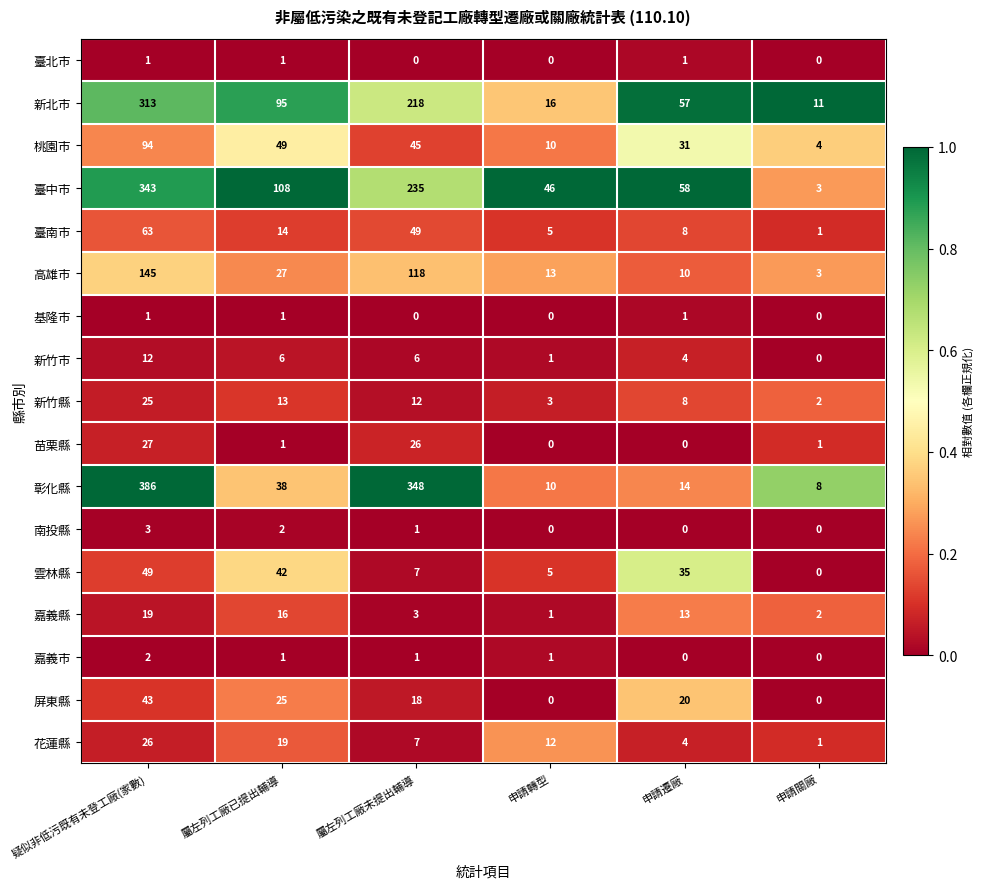

Between 屬左列工廠未提出輔導 and 申請遷廠, which series saw the biggest shift?

彰化縣